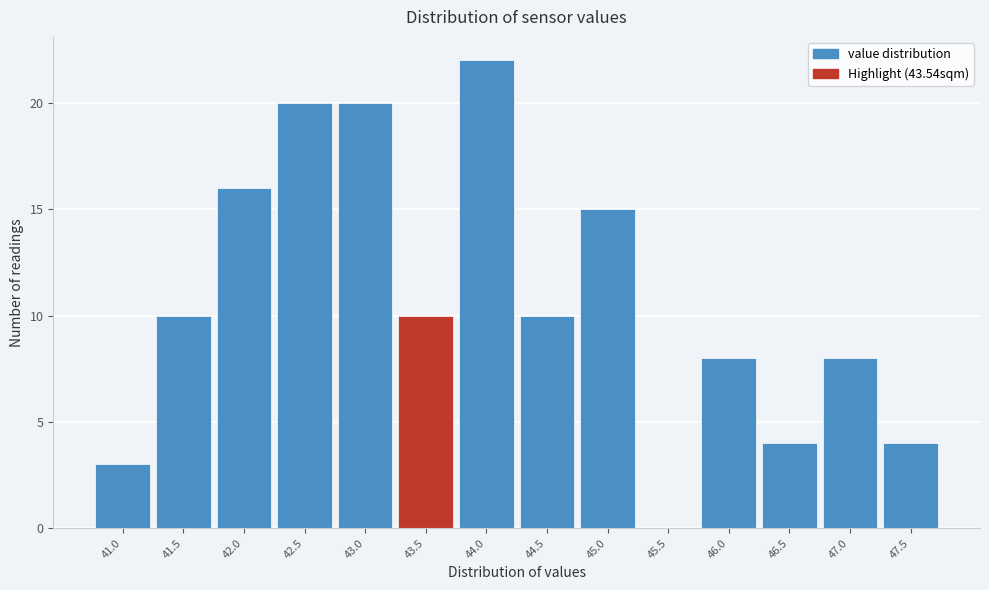

Reading left to right, extract all data points from this chart.

41.0=3	41.5=10	42.0=16	42.5=20	43.0=20	43.5=10	44.0=22	44.5=10	45.0=15	45.5=0	46.0=8	46.5=4	47.0=8	47.5=4